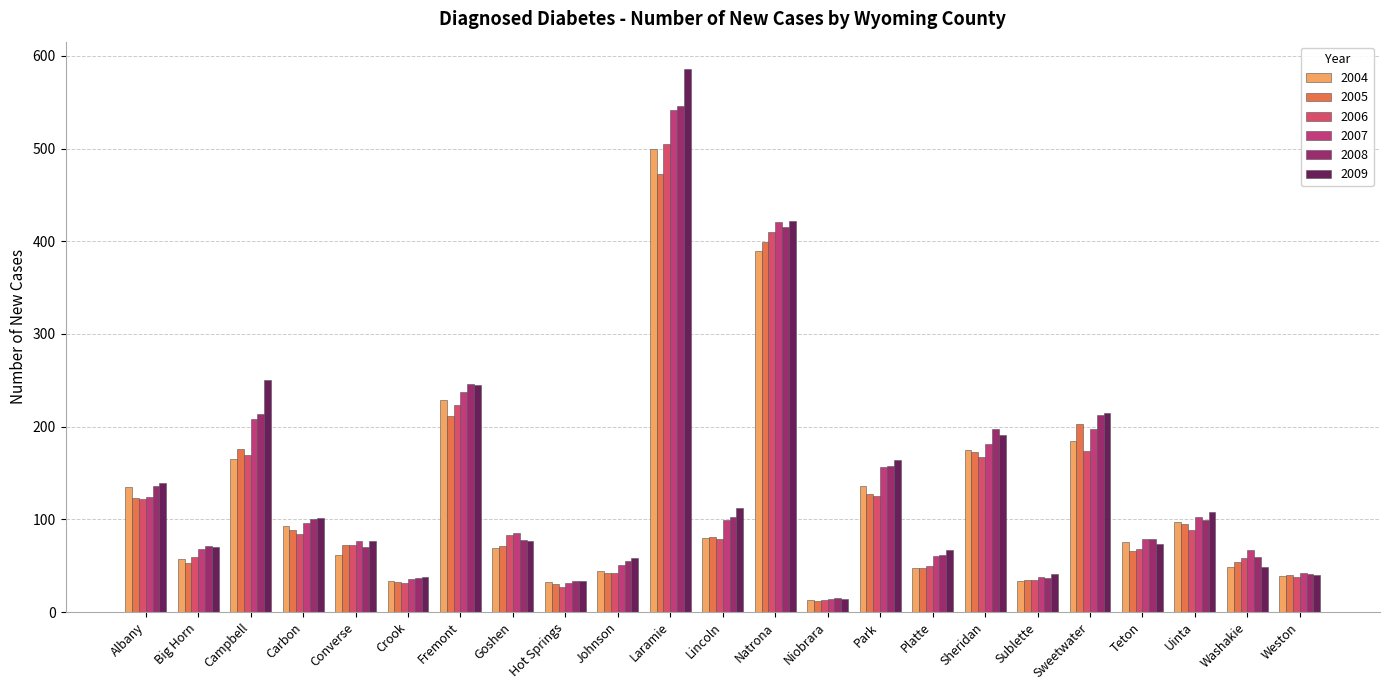

The value of 2007 at Park is 235. True or false?

False